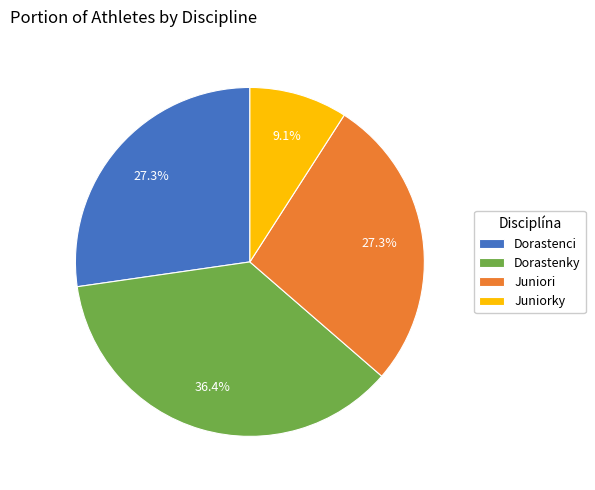

How much of the chart is everything except Juniorky?

90.9%